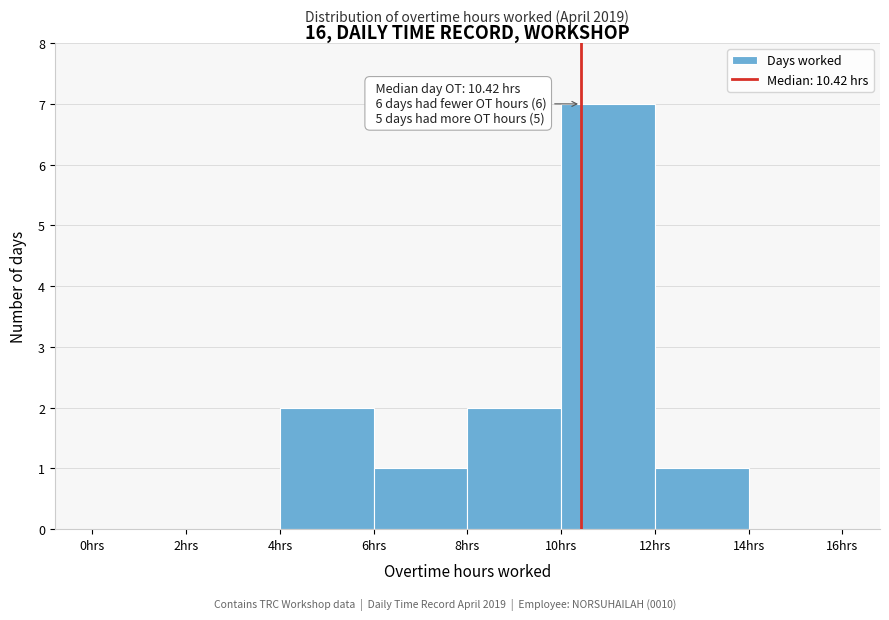

Over which range of the x-axis is the bar tallest?

10 to 12